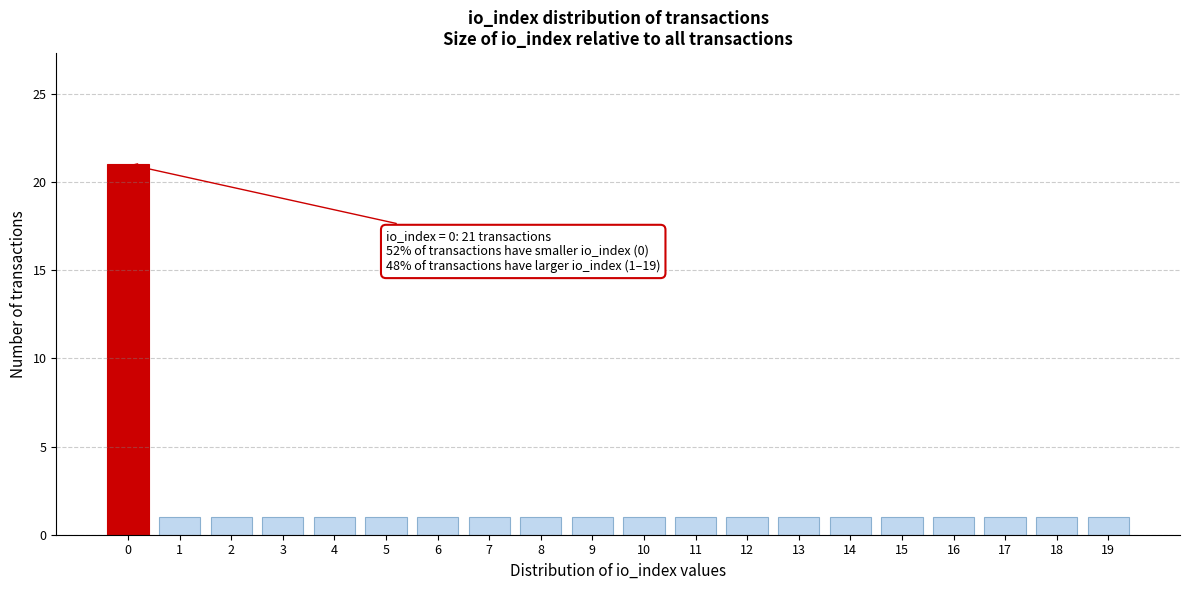

Reading right to left, transcribe all the data shown in this chart.

19=1	18=1	17=1	16=1	15=1	14=1	13=1	12=1	11=1	10=1	9=1	8=1	7=1	6=1	5=1	4=1	3=1	2=1	1=1	0=21